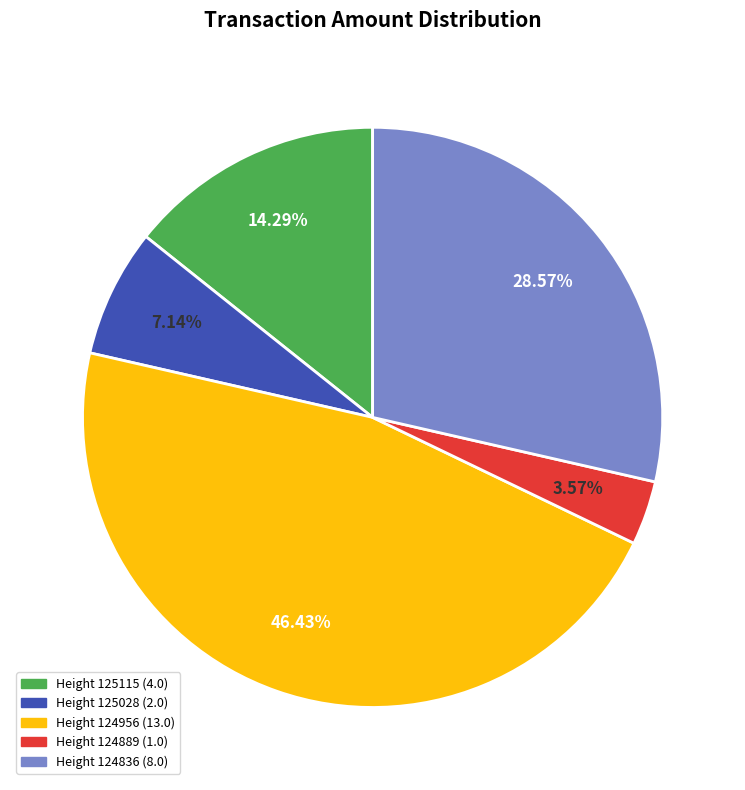

Count the number of slices in the pie.

5